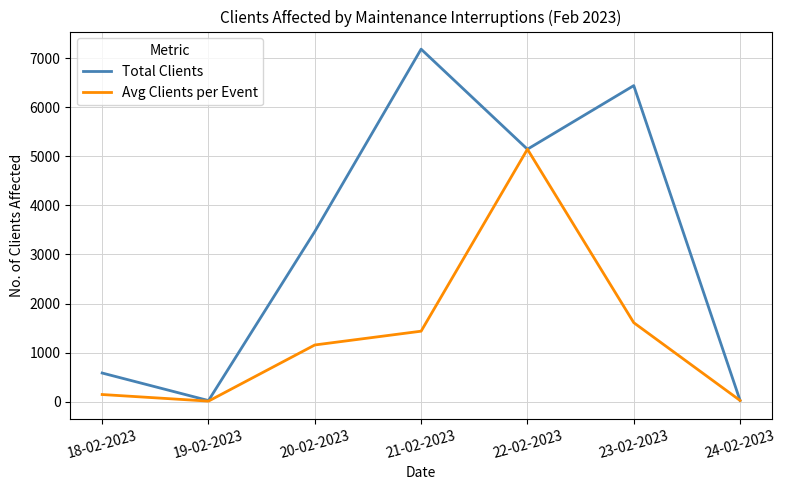

The Total Clients series shows 7183.0 at 21-02-2023. True or false?

True